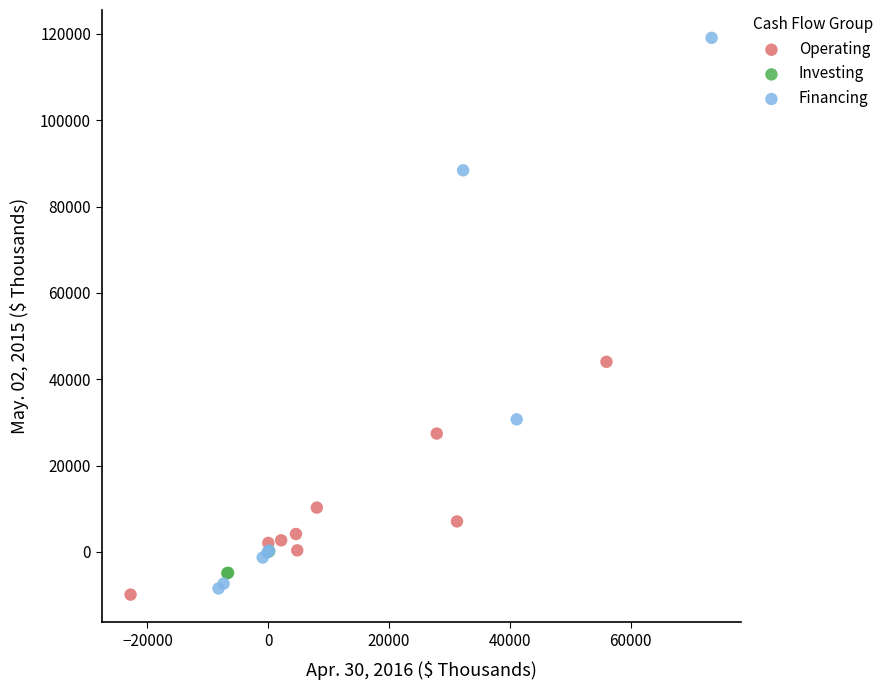

Which series reaches the maximum Y coordinate?

Financing